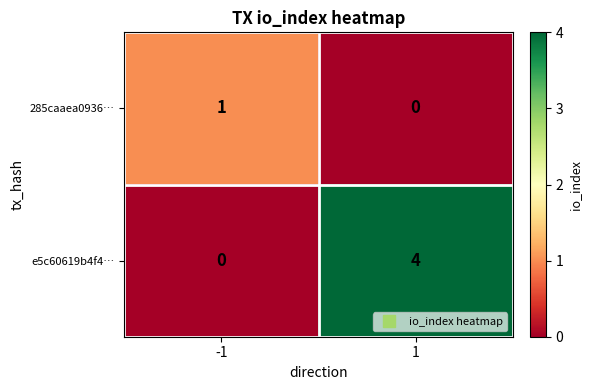

The e5c60619b4f4… series shows 4 at 1. True or false?

True